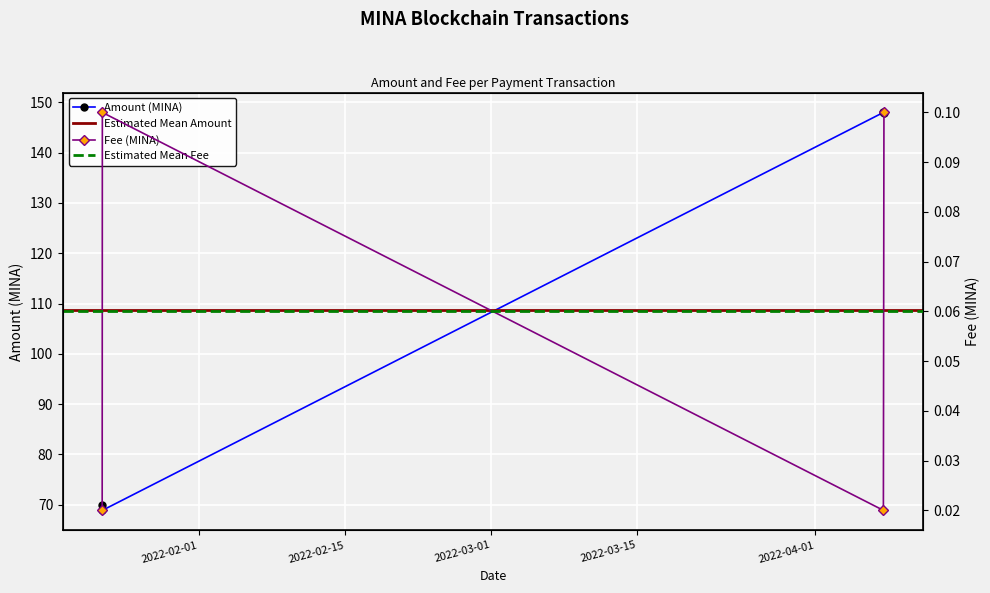

What is the maximum value for Amount (MINA)?

148.0